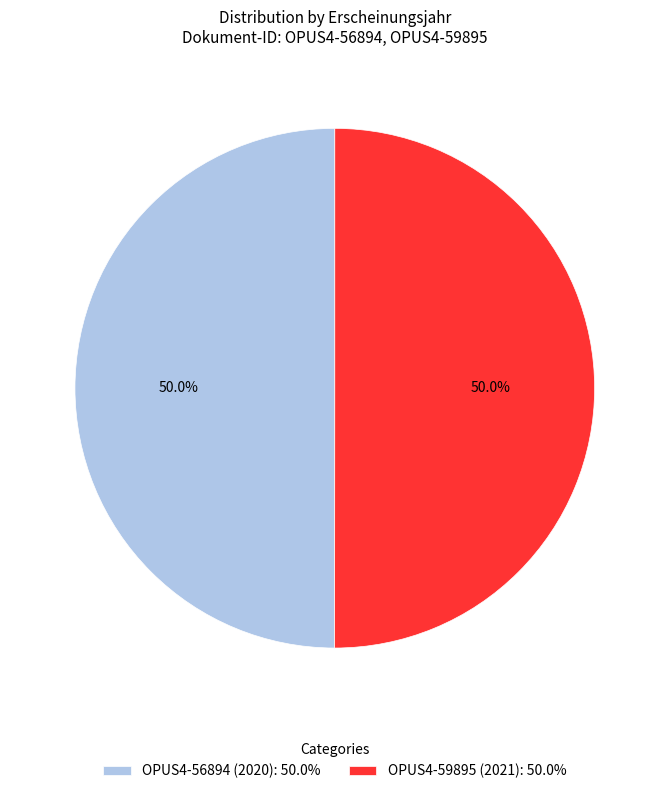

How many segments does this pie chart have?

2